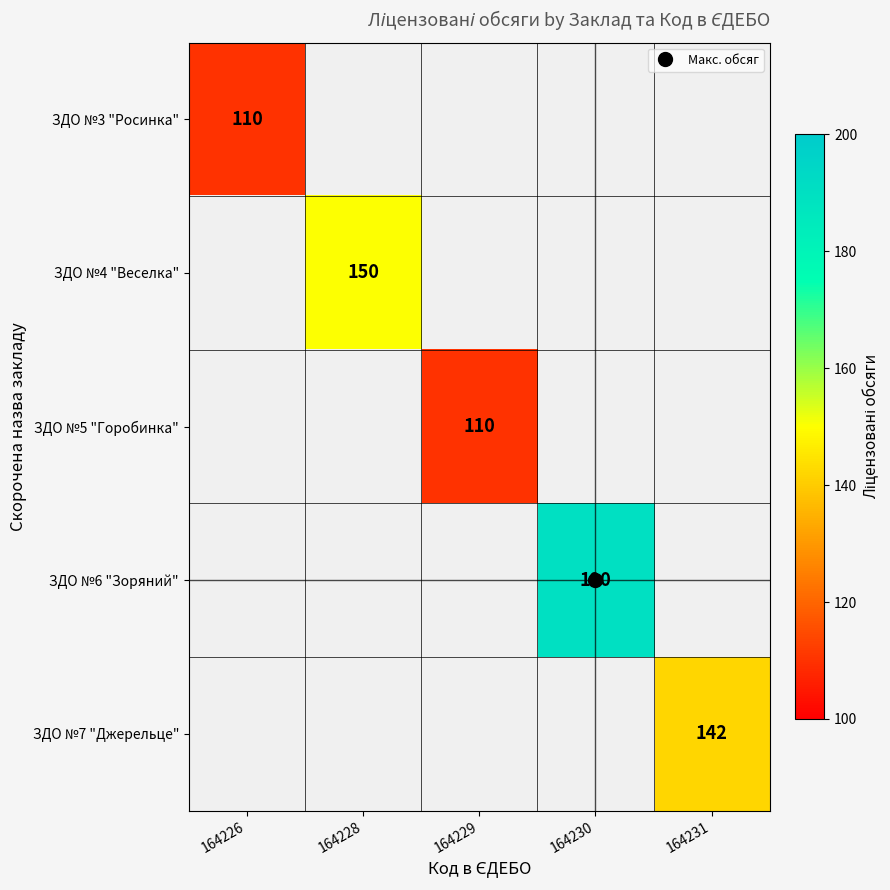

Count the number of data series in this chart.

5